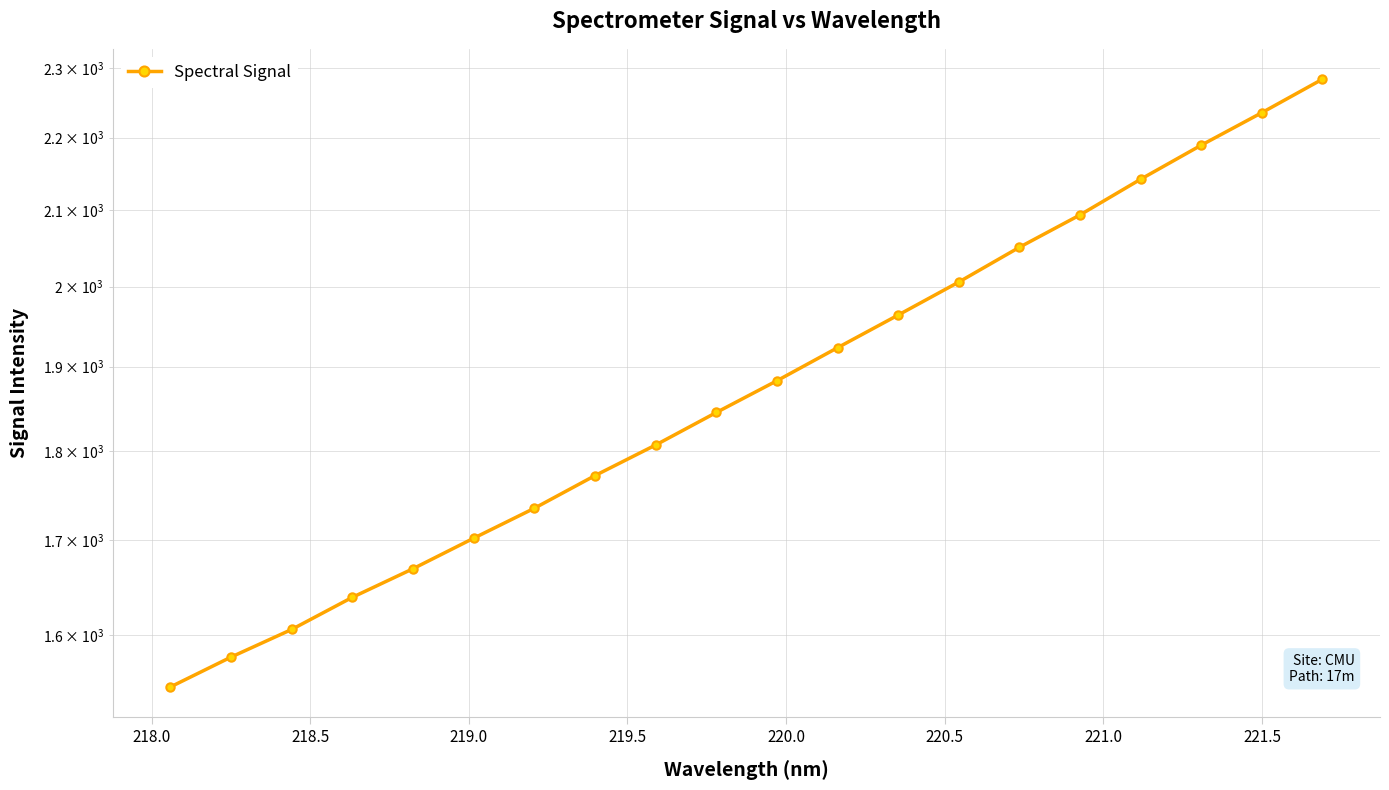

What is the greatest value displayed?

2284.0